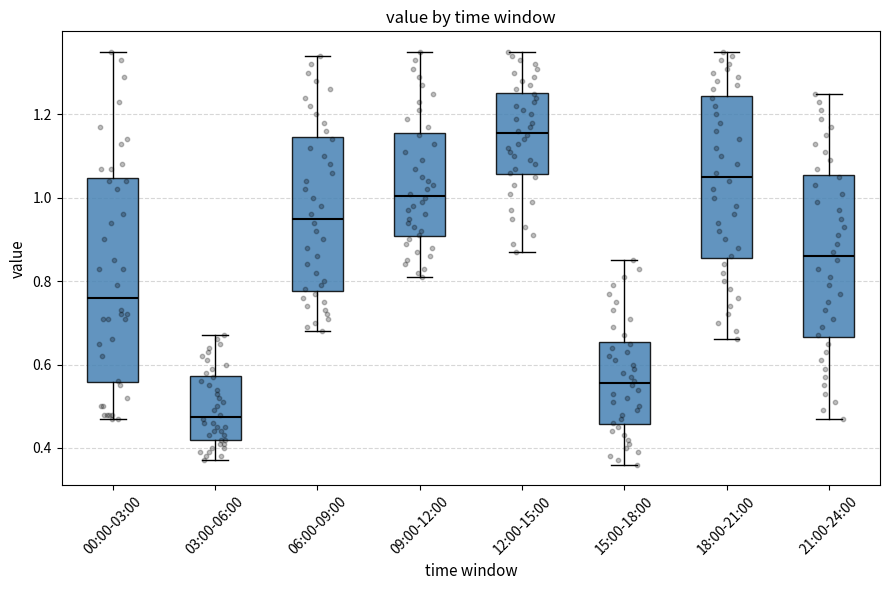

Reading left to right, transcribe this box plot: for each box, give where its median line is, the range the box spans, and where its two whiskers end, as read against the y-axis. The values are not printed on the chart, so give them approximately, as read against the axis.

00:00-03:00: median 0.76, box 0.56 to 1.04, whiskers 0.48 to 1.36
03:00-06:00: median 0.48, box 0.42 to 0.58, whiskers 0.38 to 0.68
06:00-09:00: median 0.96, box 0.78 to 1.14, whiskers 0.68 to 1.34
09:00-12:00: median 1.00, box 0.90 to 1.16, whiskers 0.82 to 1.36
12:00-15:00: median 1.16, box 1.06 to 1.26, whiskers 0.88 to 1.36
15:00-18:00: median 0.56, box 0.46 to 0.66, whiskers 0.36 to 0.86
18:00-21:00: median 1.06, box 0.86 to 1.24, whiskers 0.66 to 1.36
21:00-24:00: median 0.86, box 0.66 to 1.06, whiskers 0.48 to 1.26